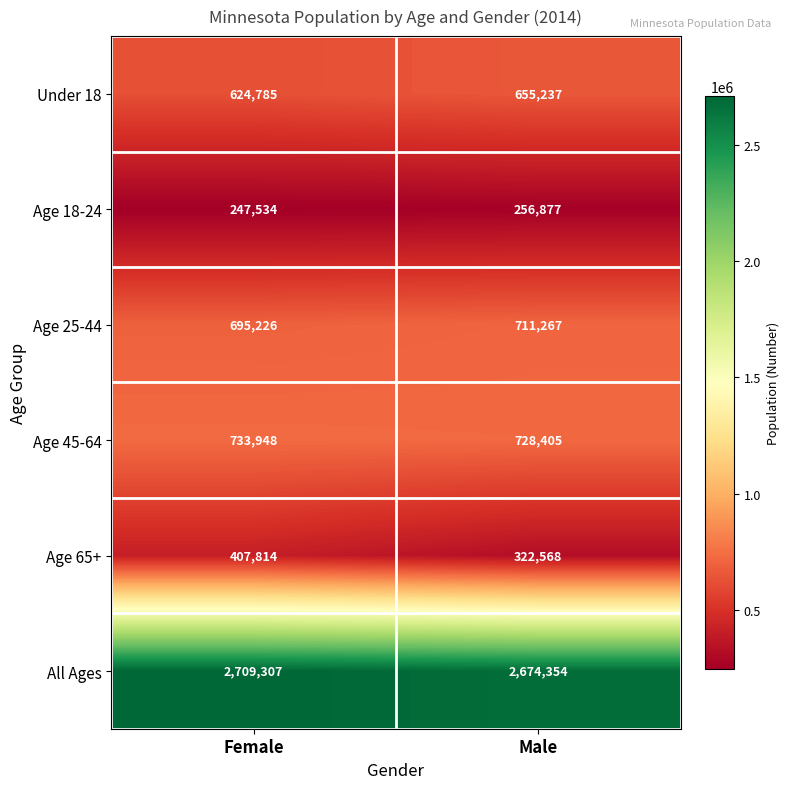

Reading left to right, extract all data points from this chart.

Under 18: Female=624785	Male=655237
Age 18-24: Female=247534	Male=256877
Age 25-44: Female=695226	Male=711267
Age 45-64: Female=733948	Male=728405
Age 65+: Female=407814	Male=322568
All Ages: Female=2709307	Male=2674354